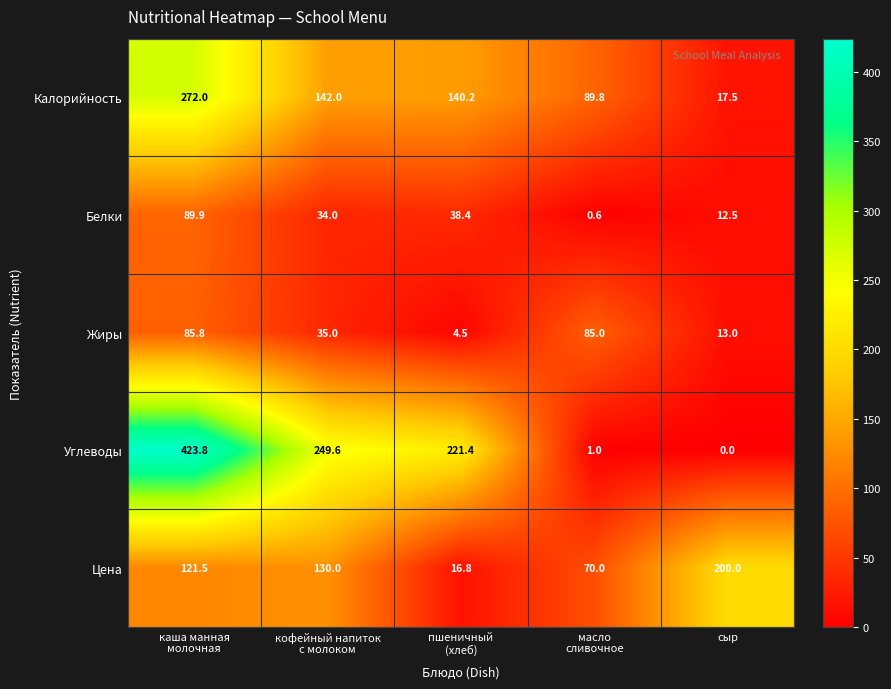

At which category is the sum across all series the highest?

каша манная
молочная